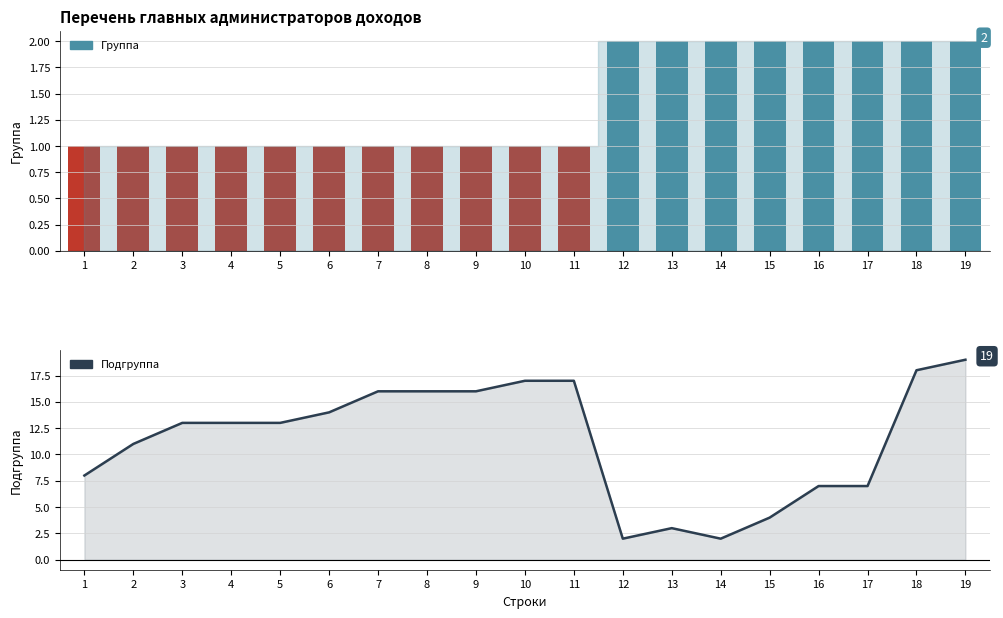

What is the highest value of the Подгруппа series?

19